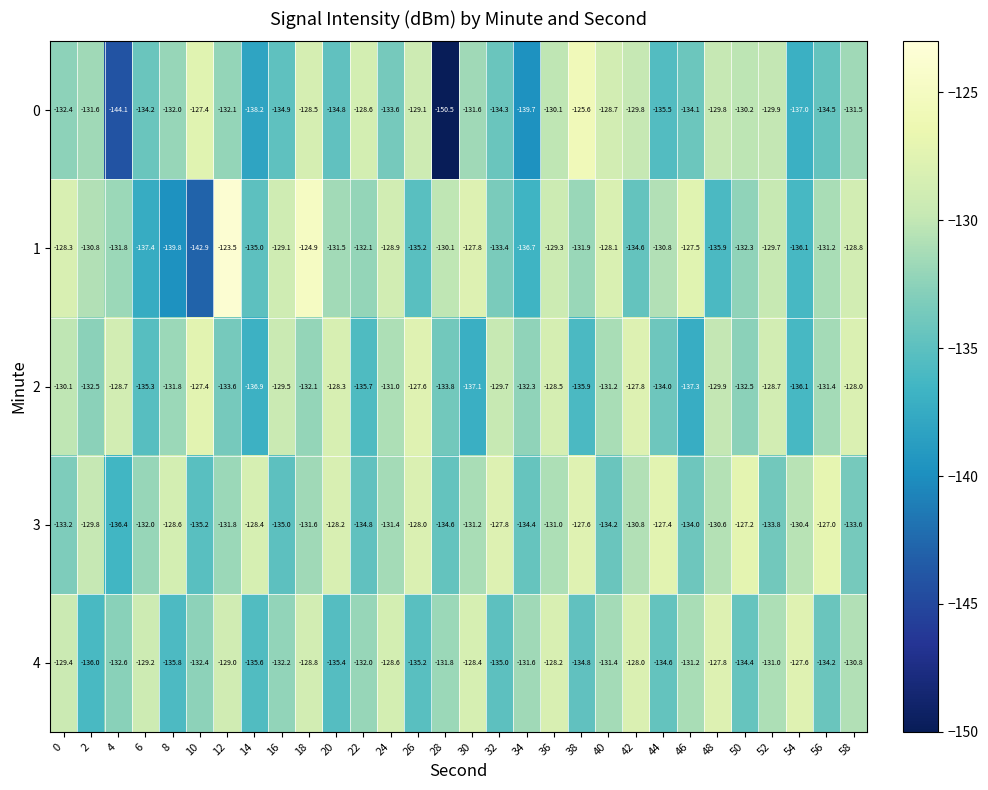

The value of 4 at 18 is -80.6. True or false?

False